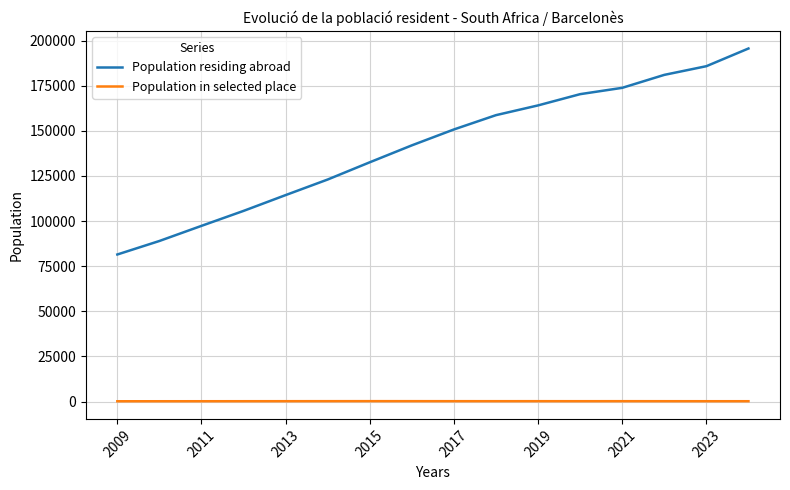

True or false: Population residing abroad and Population in selected place intersect in this chart.

False